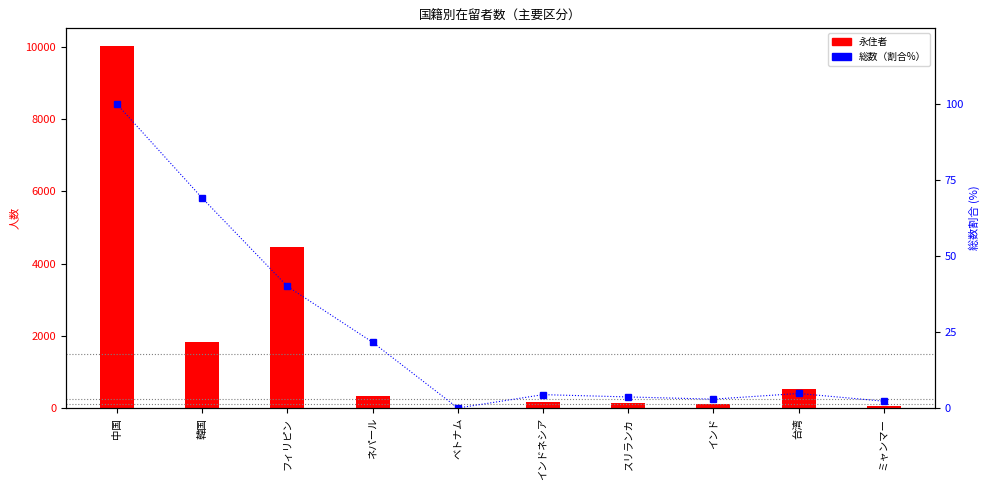

Are the bars grouped side by side (vs. stacked)?

Yes